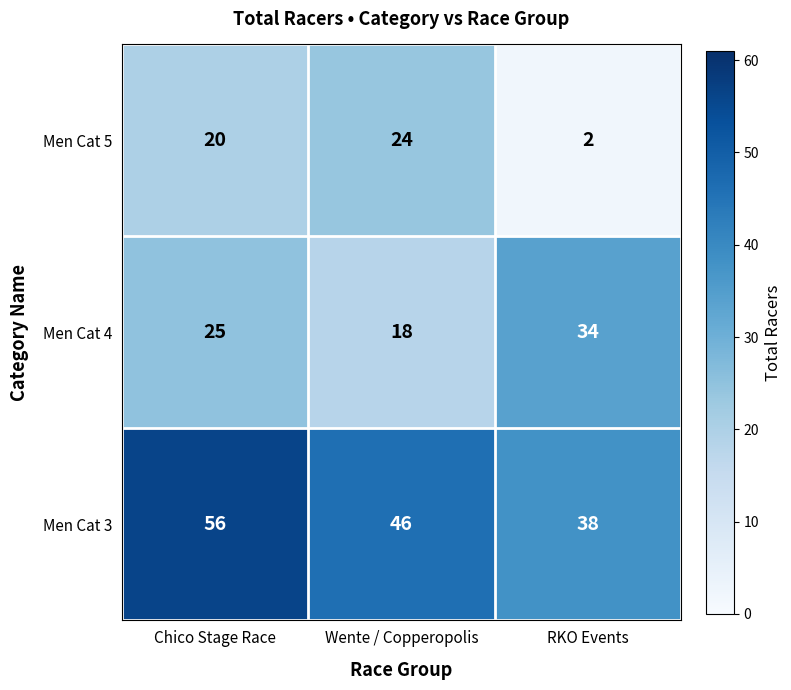

Which series has the widest spread of values?

Men Cat 5